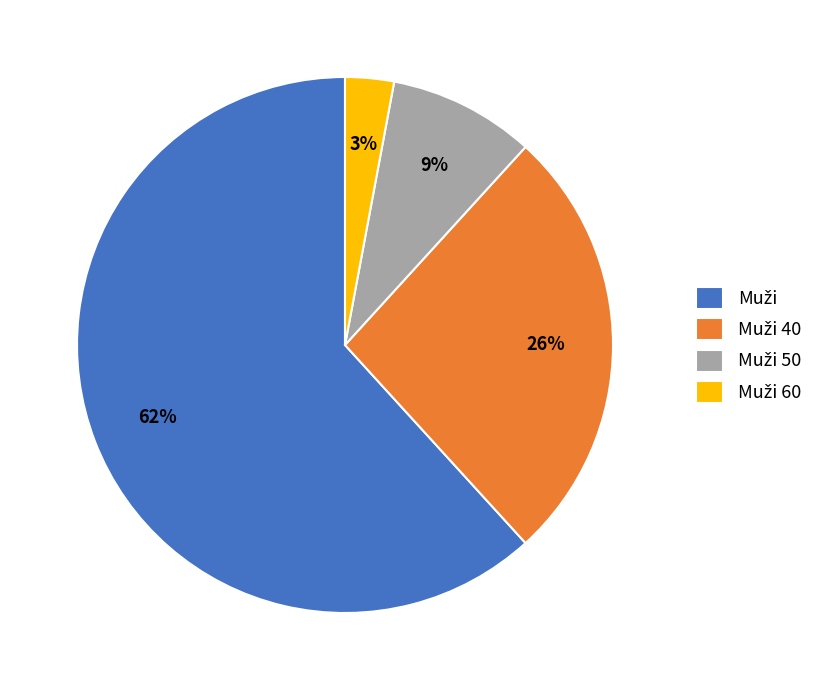

To the nearest percent, what is the difference between the largest and smallest slice percentages?

59%